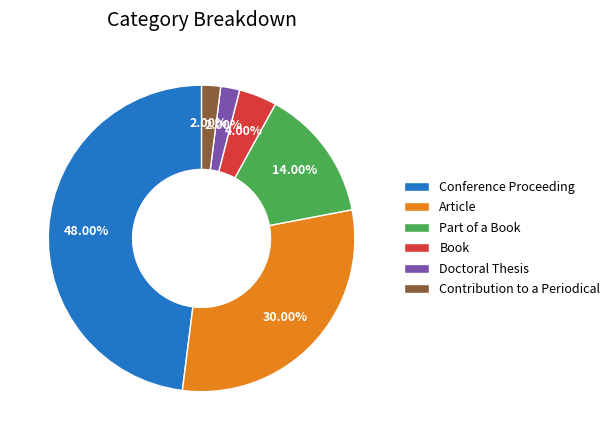

To the nearest percent, what is the difference between the largest and smallest slice percentages?

46%